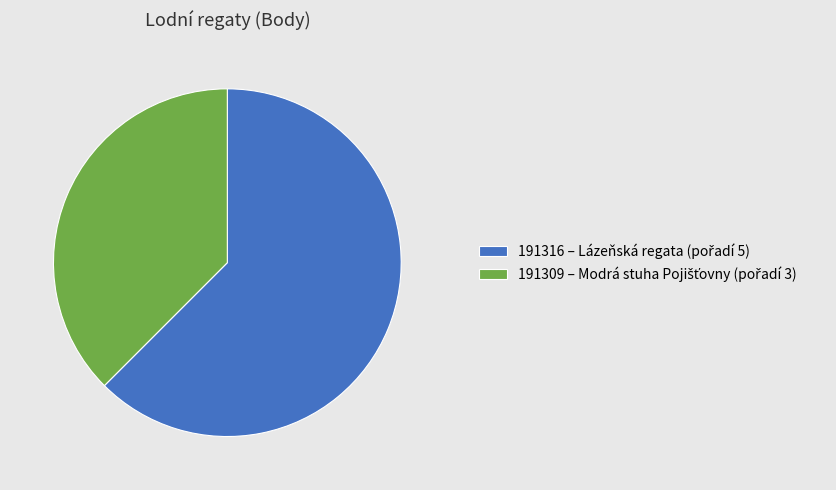

Is there any slice that represents more than half of the pie?

Yes